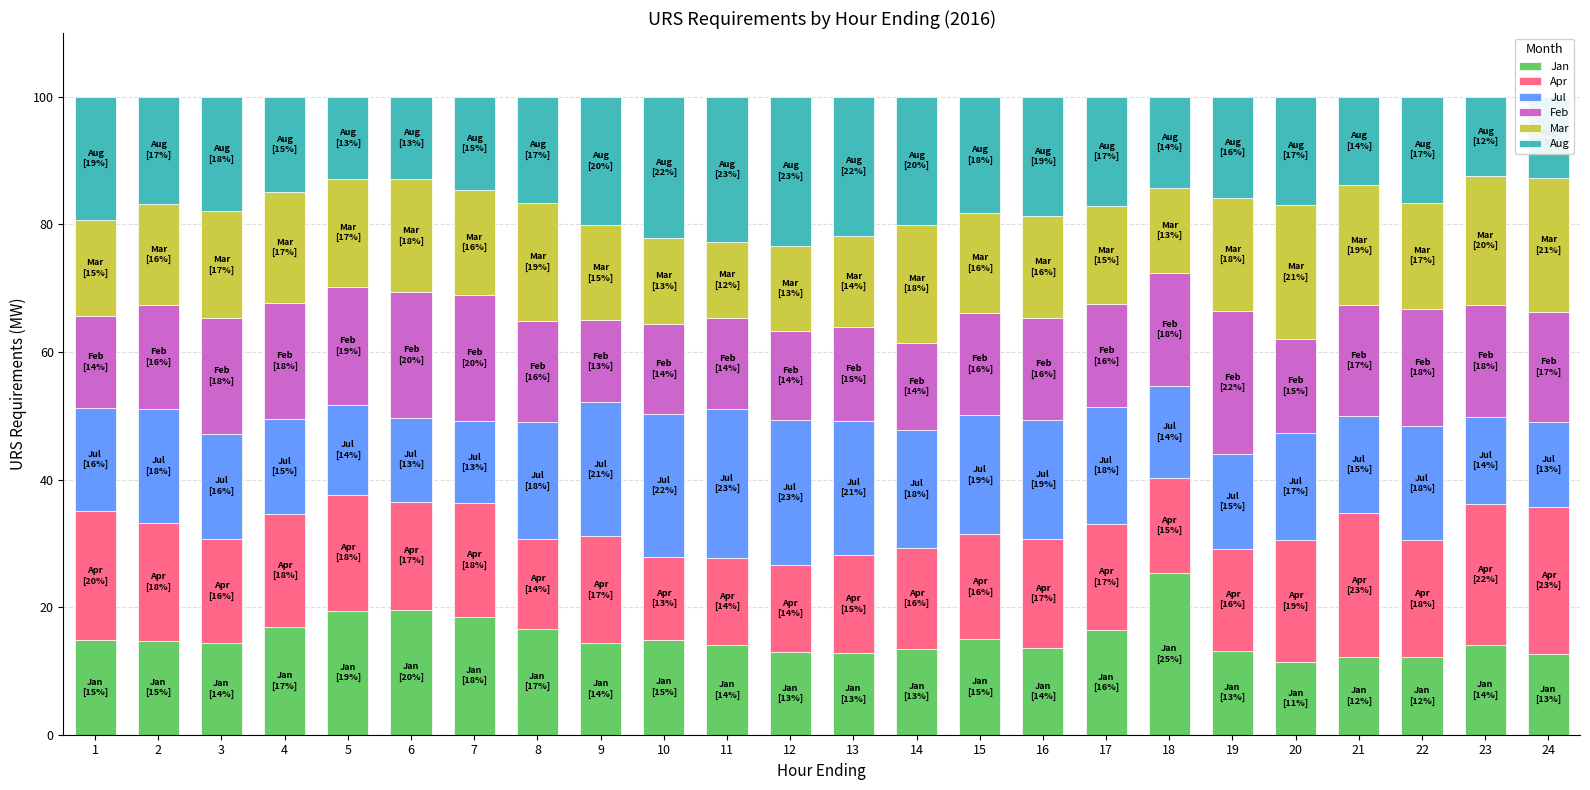

What is the sum of the Jan values at 5 and 11?

33.5